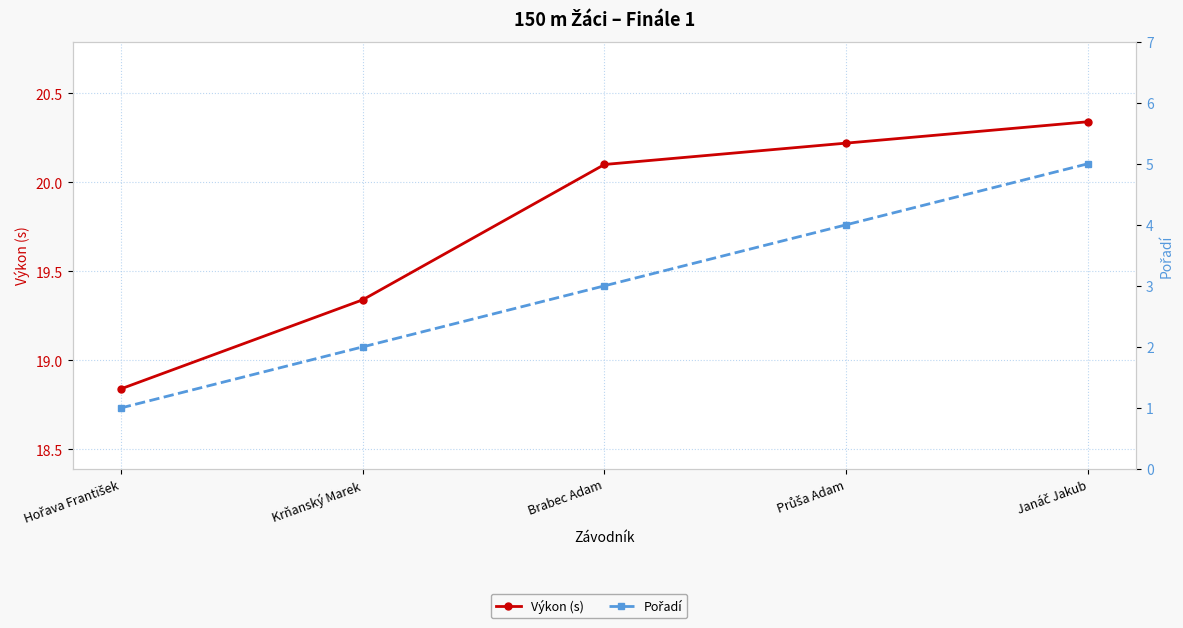

Does the chart display data point markers on the line(s)?

Yes